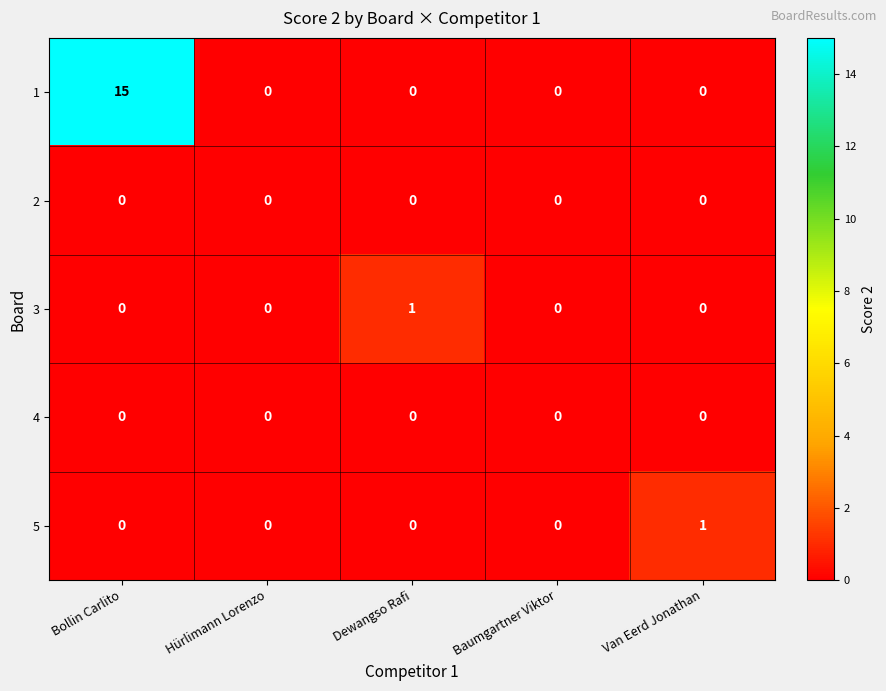

At which category is the sum across all series the highest?

Bollin Carlito